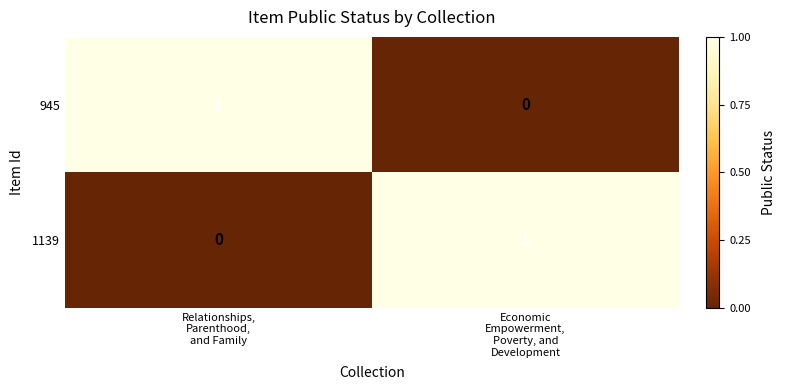

Reading right to left, transcribe all the data shown in this chart.

945: 0	1
1139: 1	0